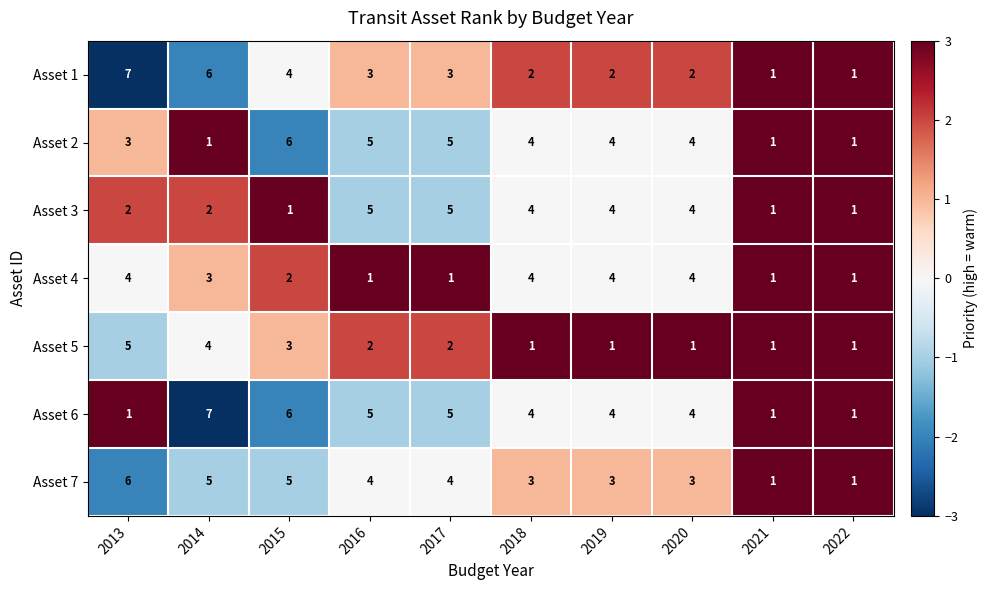

What is the maximum value for Asset 5?

5